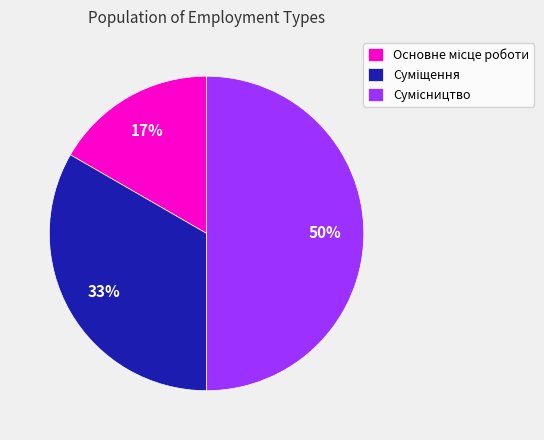

To the nearest percent, what is the average slice percentage?

33%